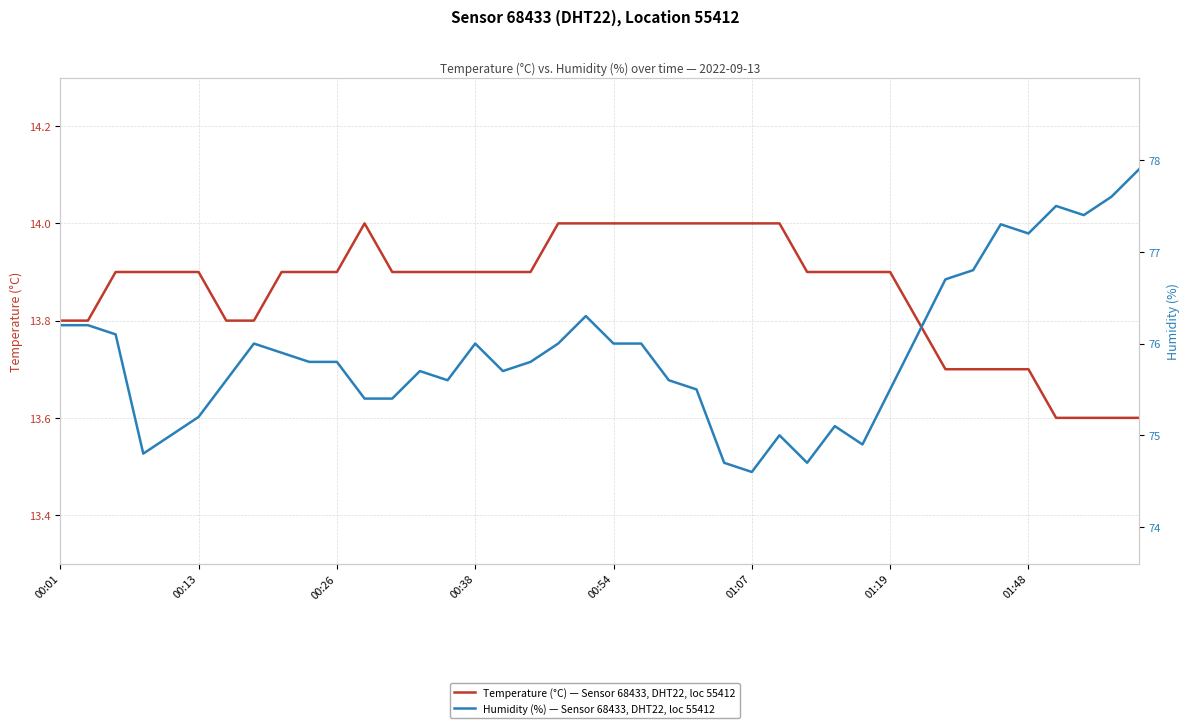

Which series has the largest total across all categories?

Humidity (%) — Sensor 68433, DHT22, loc 55412